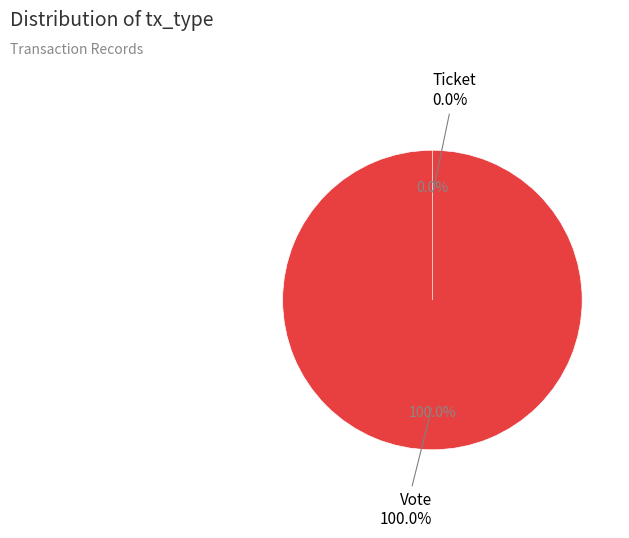

Does any single category account for the majority?

Yes